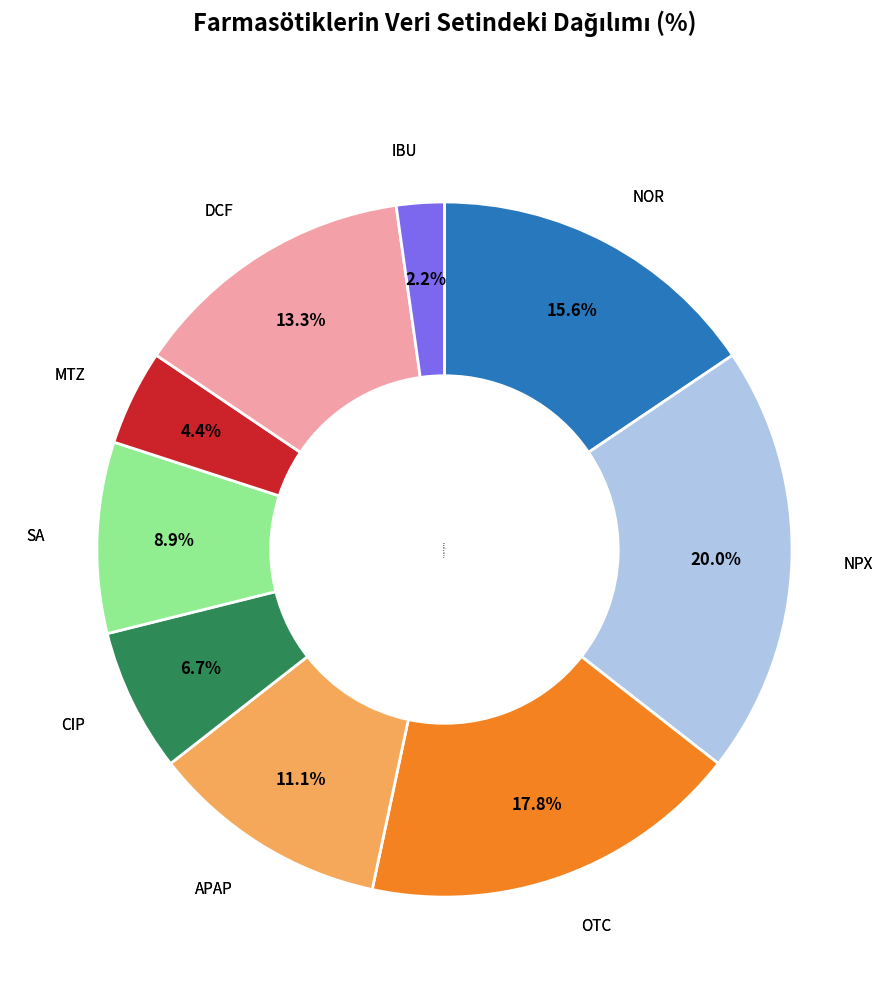

What is the total percentage of SA and DCF?

22.2%